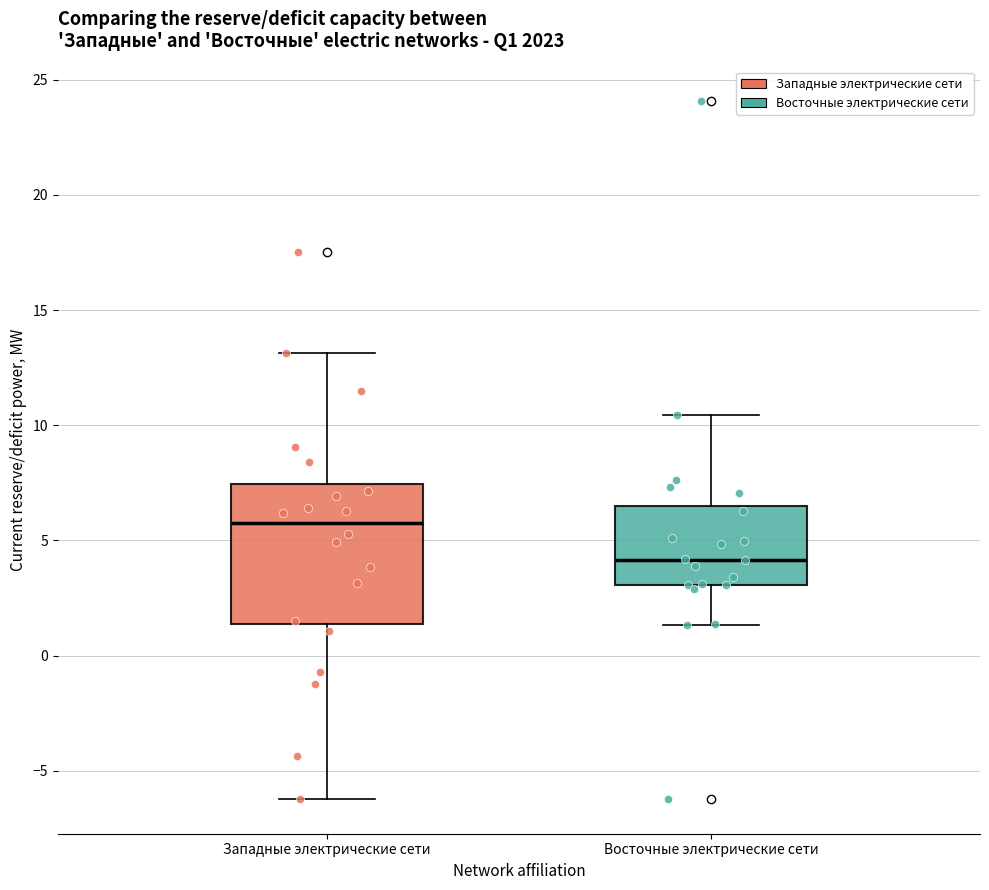

Which box has the highest median line?

Западные электрические сети